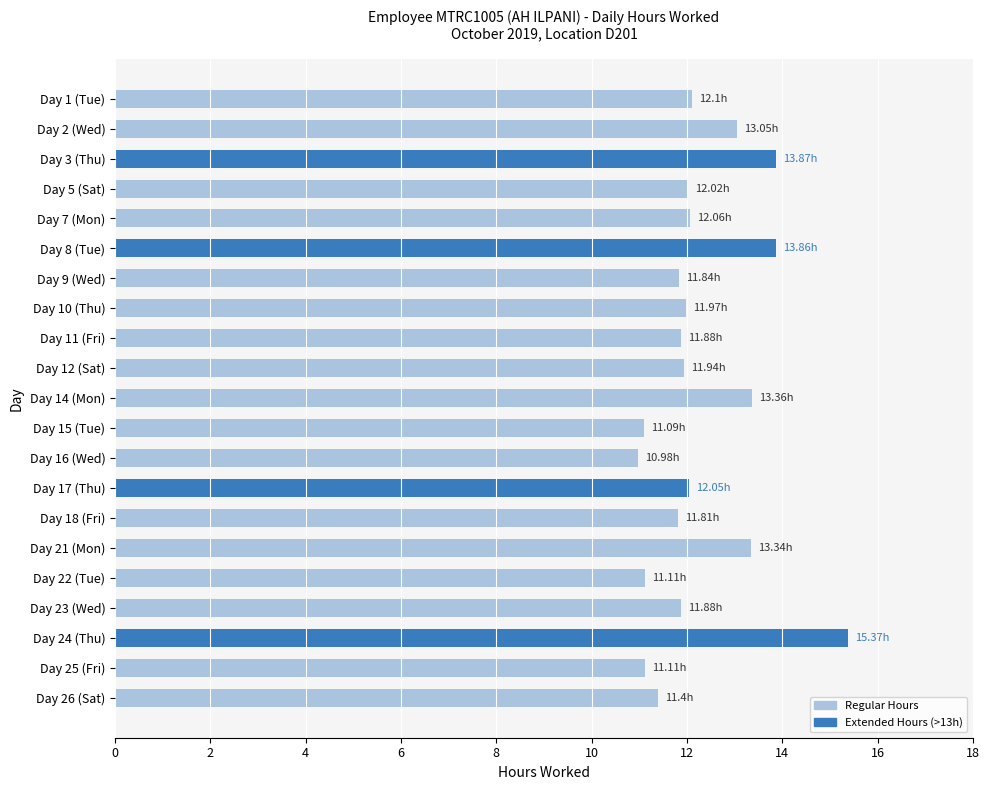

What is the ratio of the value at Day 3 (Thu) to the value at Day 24 (Thu)?

0.9